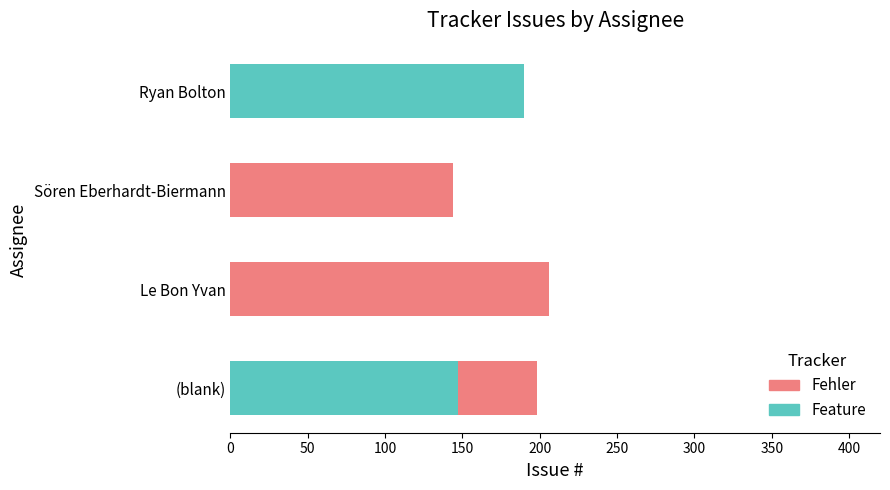

At which label is Fehler closest to 95?

(blank)